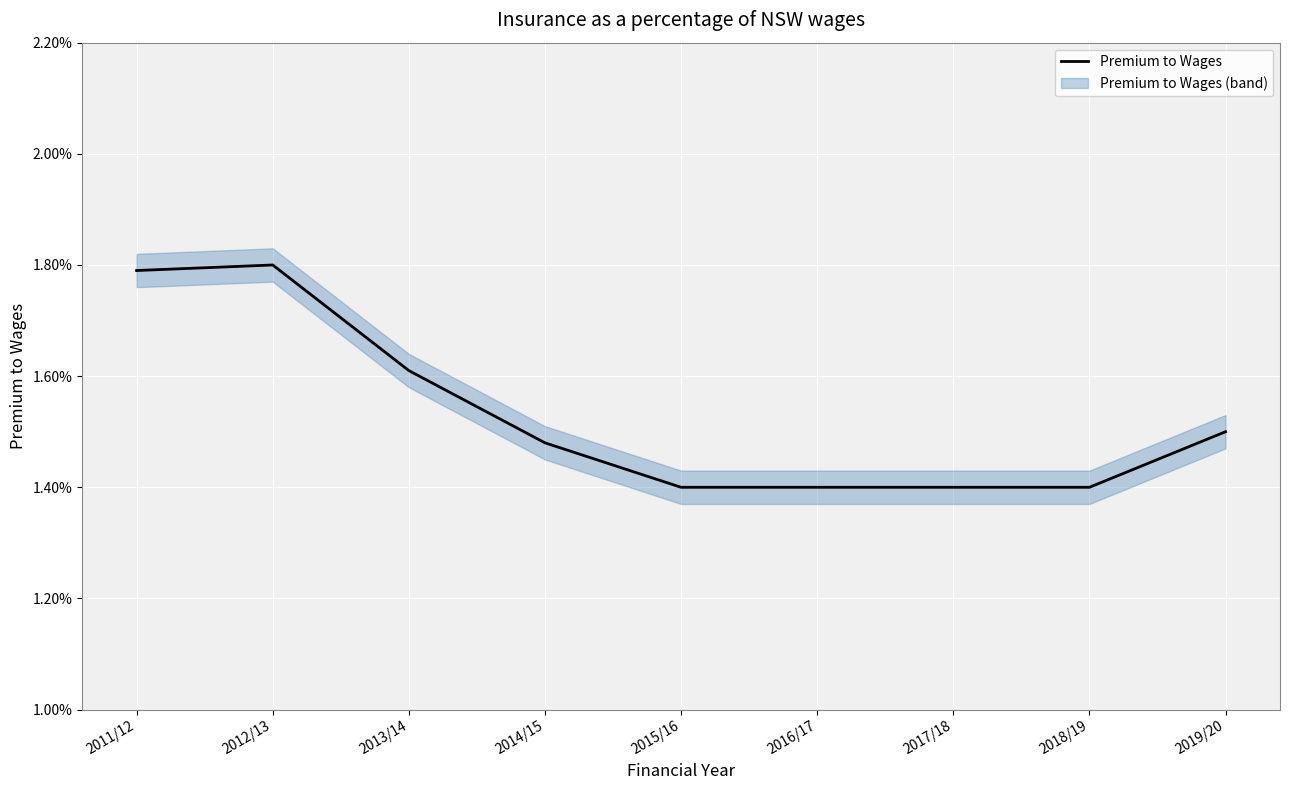

The value at 2013/14 is 0.0. True or false?

False